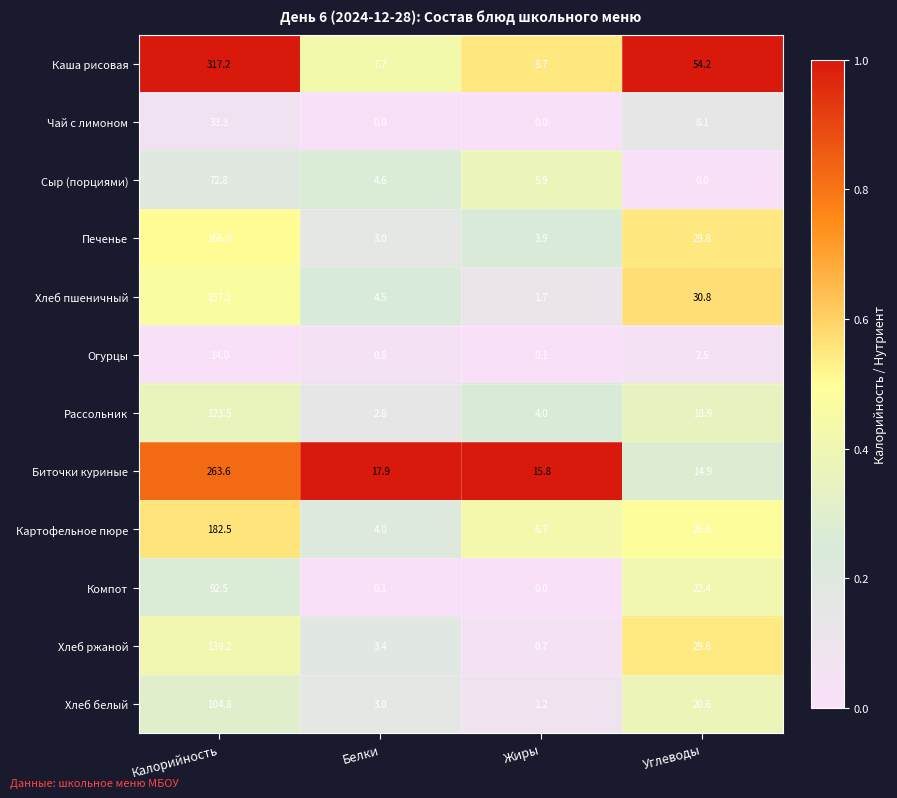

At which label does Рассольник first exceed 18?

Калорийность